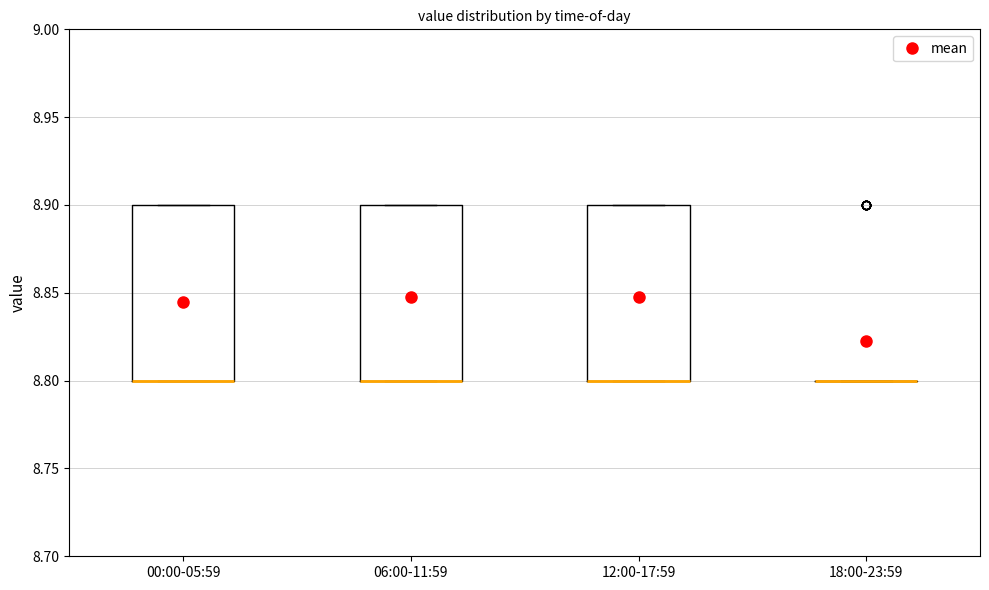

Reading left to right, read every box against the y-axis: the position of its median line, the range the box covers, and the ends of its whiskers. The values are not printed on the chart, so give them approximately, as read against the axis.

00:00-05:59: median 8.8 (drawn on the box's lower edge), box 8.8 to 8.9, whiskers 8.8 to 8.9
06:00-11:59: median 8.8 (drawn on the box's lower edge), box 8.8 to 8.9, whiskers 8.8 to 8.9
12:00-17:59: median 8.8 (drawn on the box's lower edge), box 8.8 to 8.9, whiskers 8.8 to 8.9
18:00-23:59: box collapsed to a line at 8.8, whiskers 8.8 to 8.8